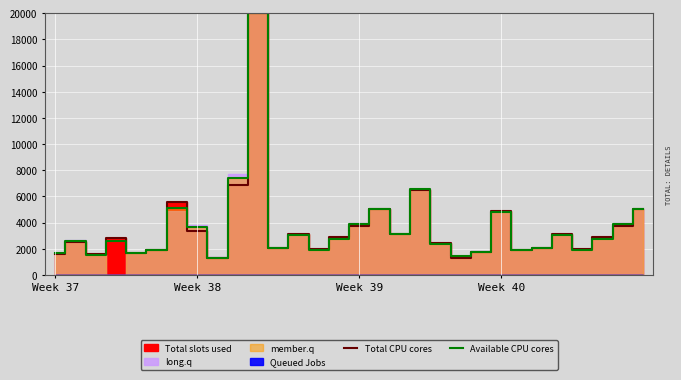

Which series ends up on top after the final intersection of Available CPU cores and Total CPU cores?

Available CPU cores